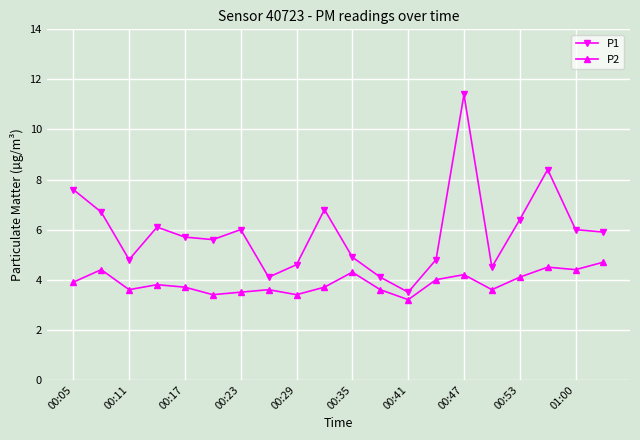

What is the value of the P1 point at the 13th from the left?

3.5